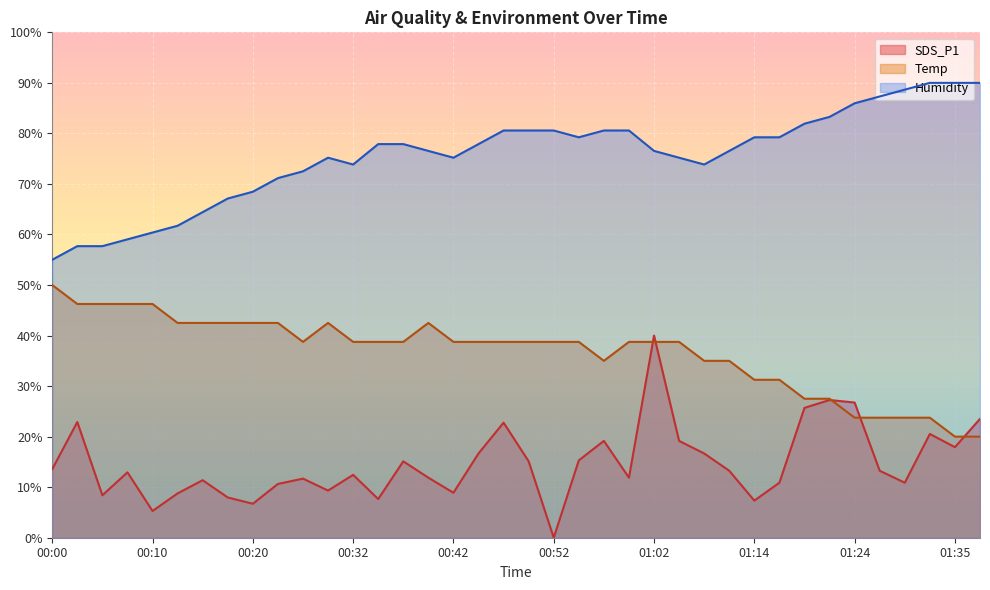

Rank the series by their maximum value, from highest to lowest.

Humidity, Temp, SDS_P1